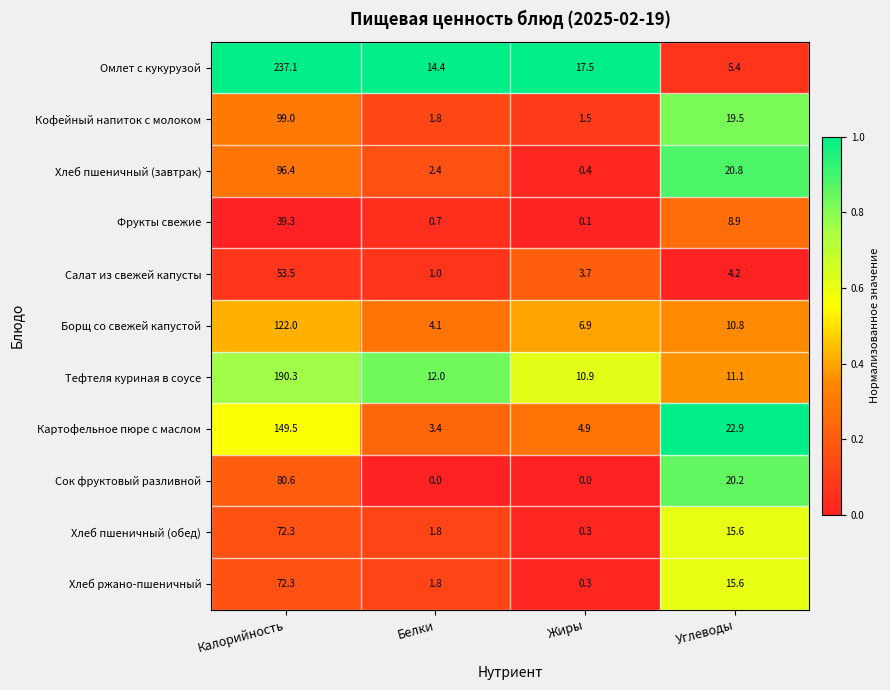

What is the difference between the Хлеб ржано-пшеничный values at Белки and Углеводы?

13.8